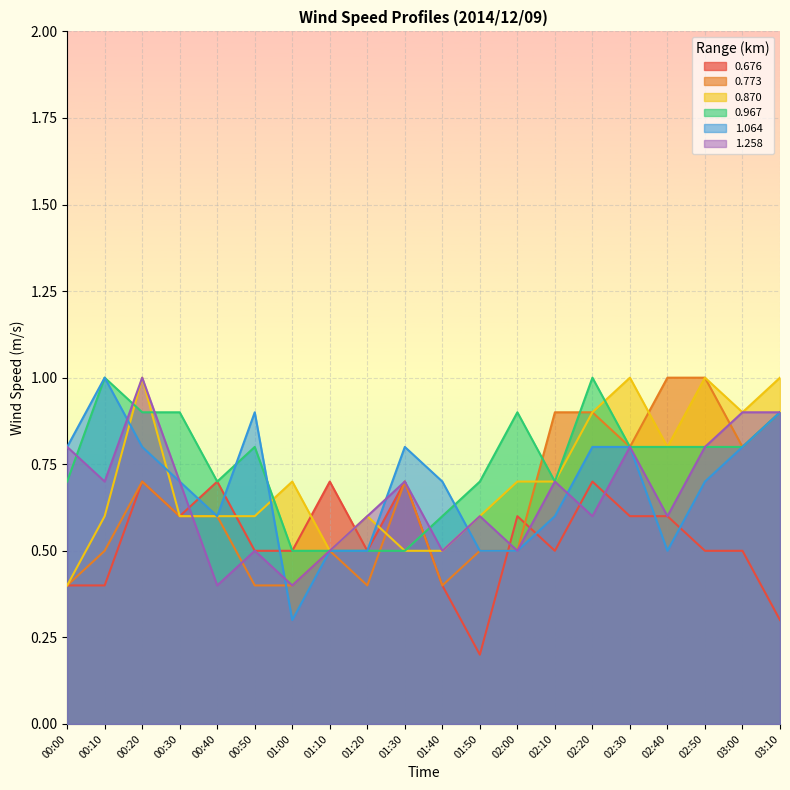

What are all the series names shown in the legend?

0.676, 0.773, 0.870, 0.967, 1.064, 1.258